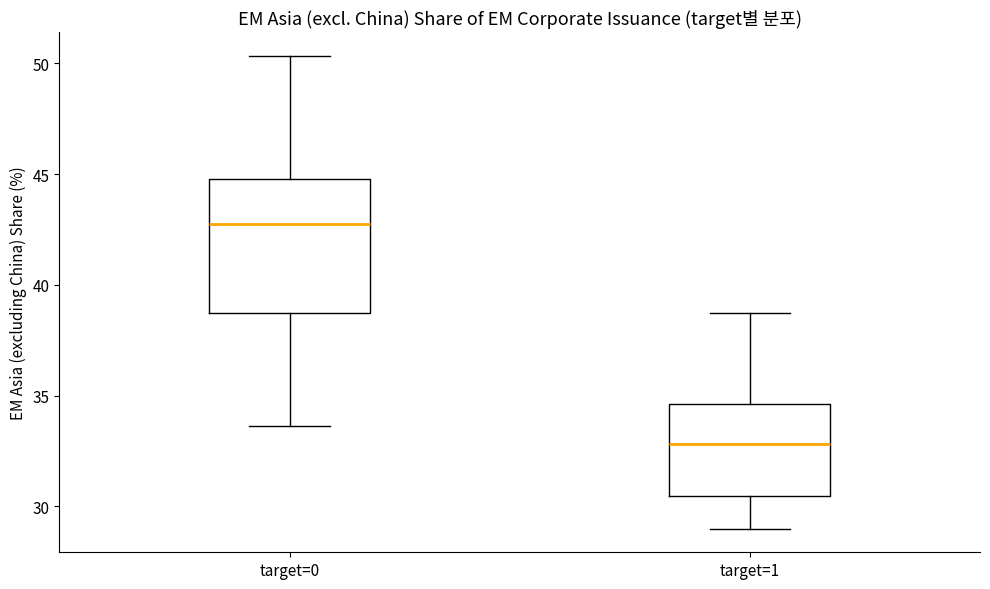

Reading left to right, transcribe this box plot: for each box, give where its median line is, the range the box spans, and where its two whiskers end, as read against the y-axis. The values are not printed on the chart, so give them approximately, as read against the axis.

target=0: median 43.0, box 39.0 to 45.0, whiskers 33.5 to 50.5
target=1: median 33.0, box 30.5 to 34.5, whiskers 29.0 to 38.5